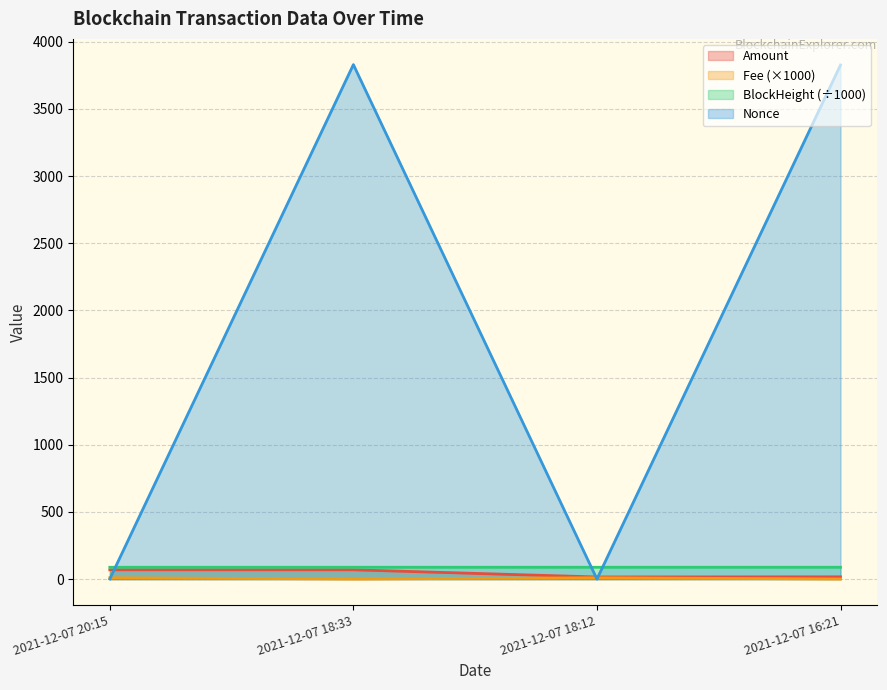

Between 2021-12-07 18:12 and 2021-12-07 20:15, which is larger?

2021-12-07 20:15